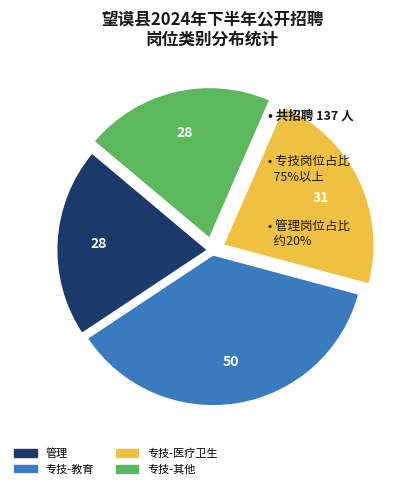

Is there any slice that represents more than half of the pie?

No